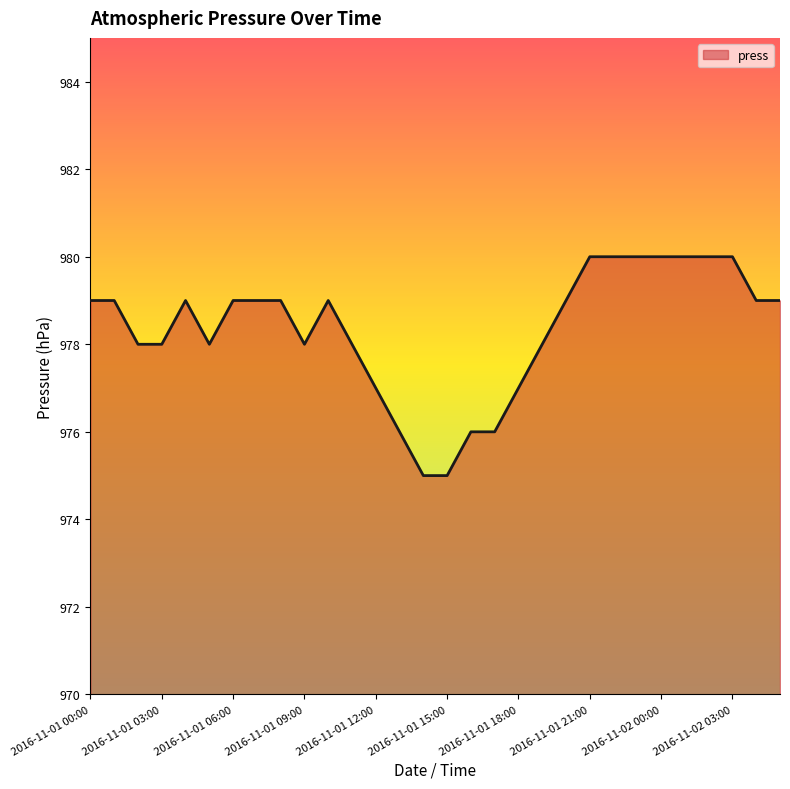

What is the difference between the maximum and minimum values?

5